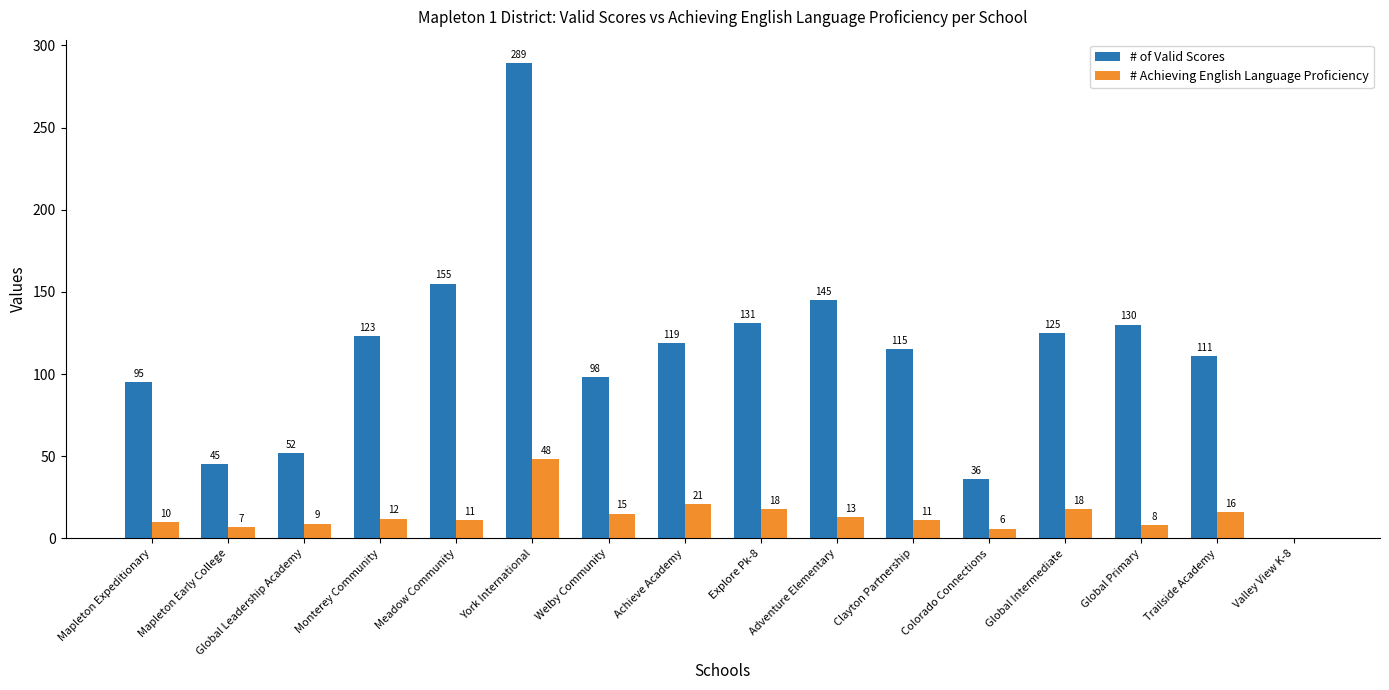

True or false: # of Valid Scores has a value of 20 at Colorado Connections.

False